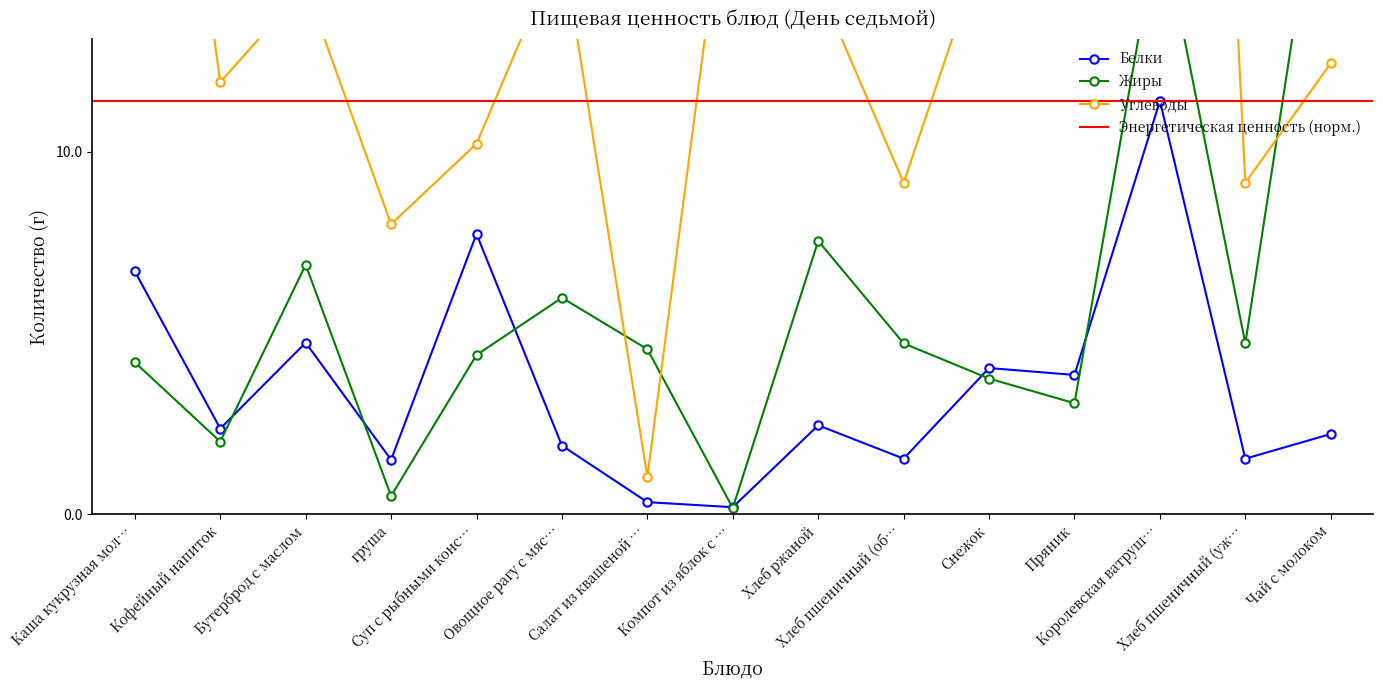

Does the chart display data point markers on the line(s)?

Yes